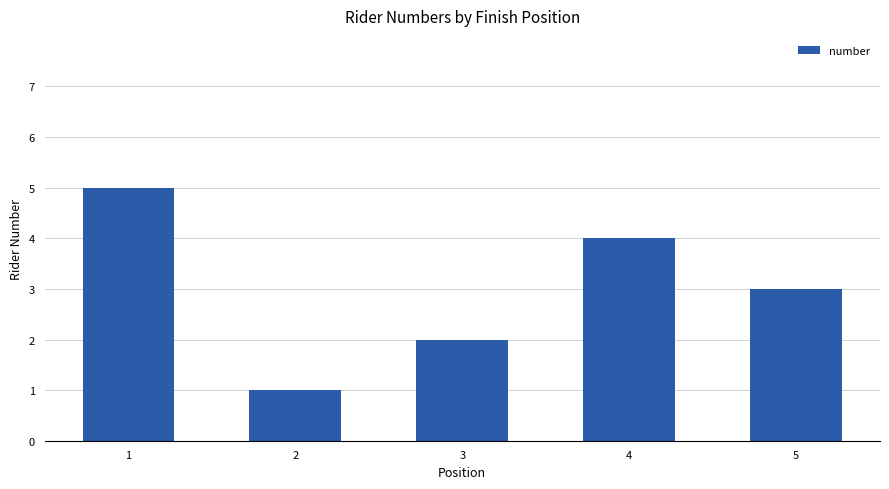

Reading right to left, extract all data points from this chart.

5=3	4=4	3=2	2=1	1=5